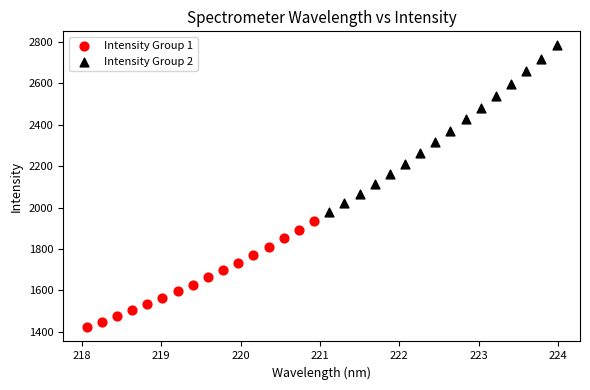

Which series reaches the minimum Y coordinate?

Intensity Group 1